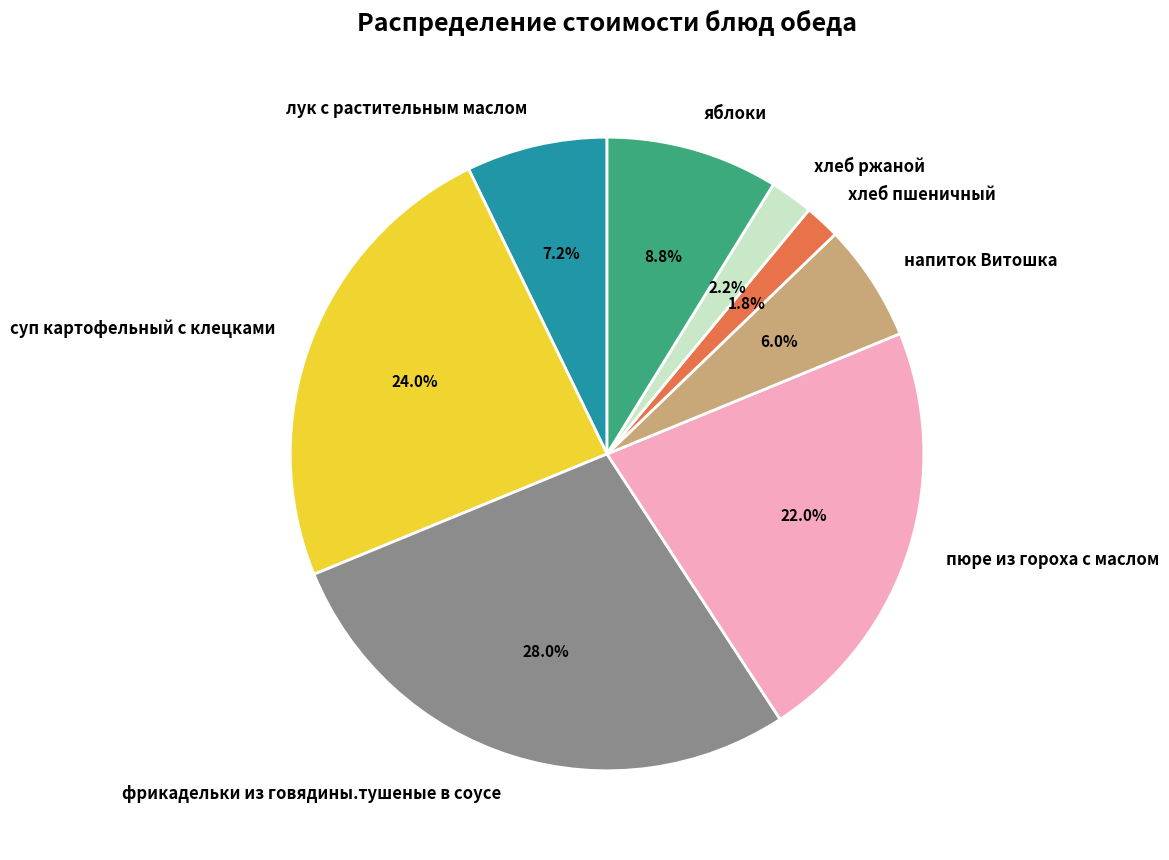

How many slices are in this pie chart?

8